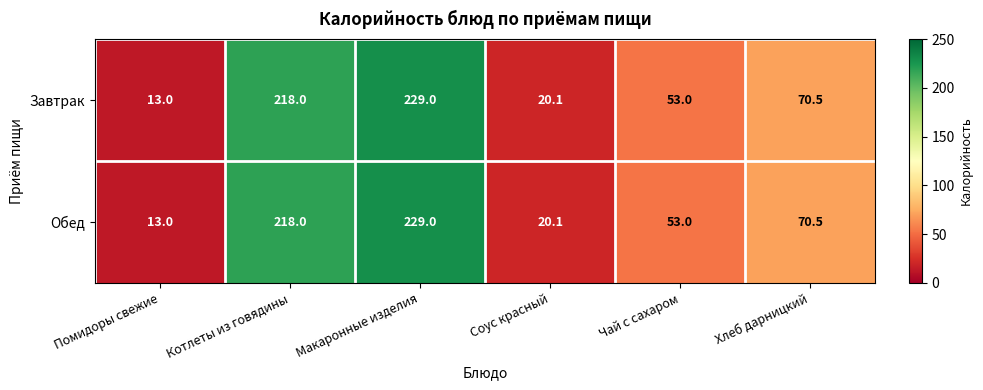

Count the number of categories in the chart.

6